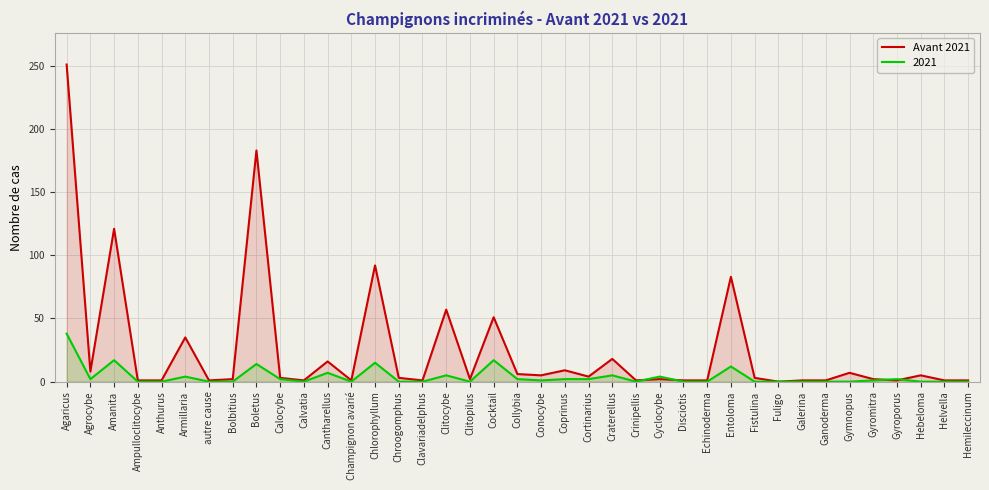

How many values are above zero?

38